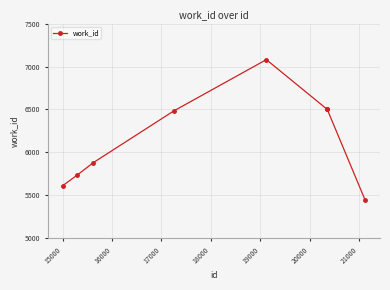

What is the value of the 6th point from the left?

6506